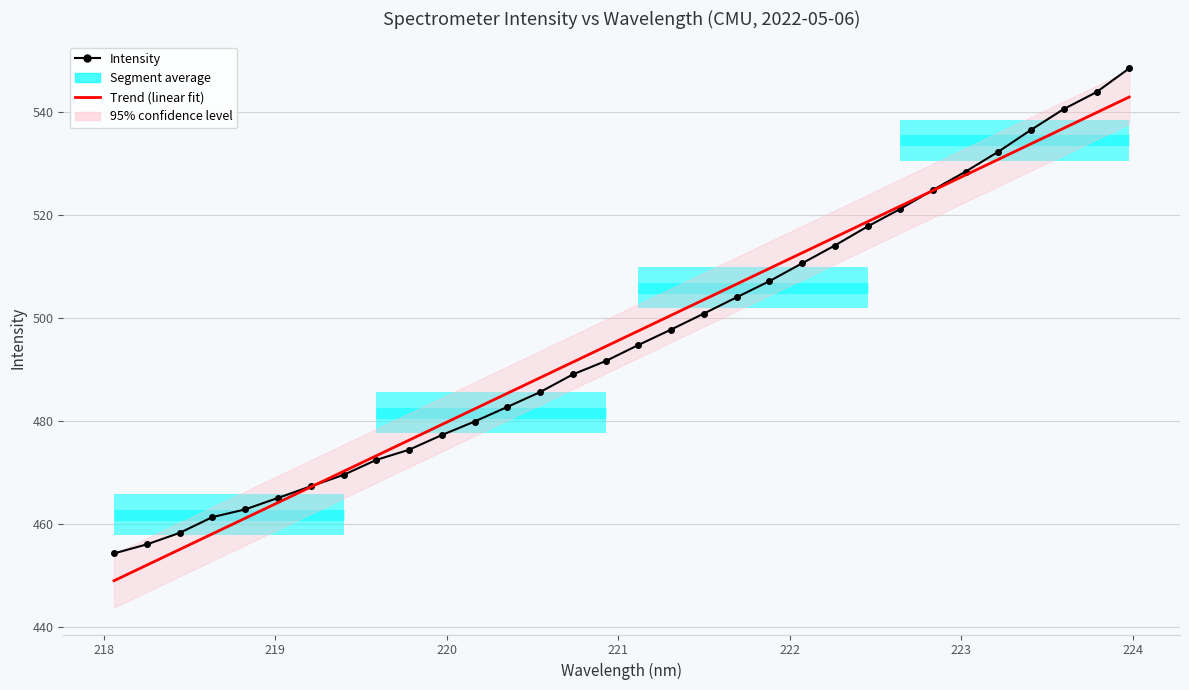

Which series has the largest range (max minus min)?

Intensity